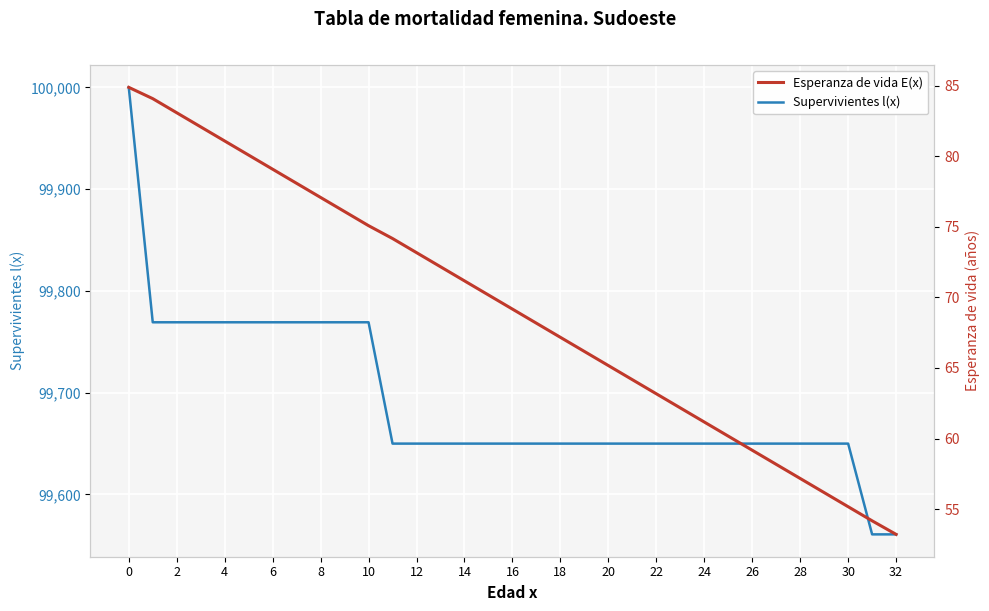

Is it true that Esperanza de vida E(x) equals 56.2 at 29?

True